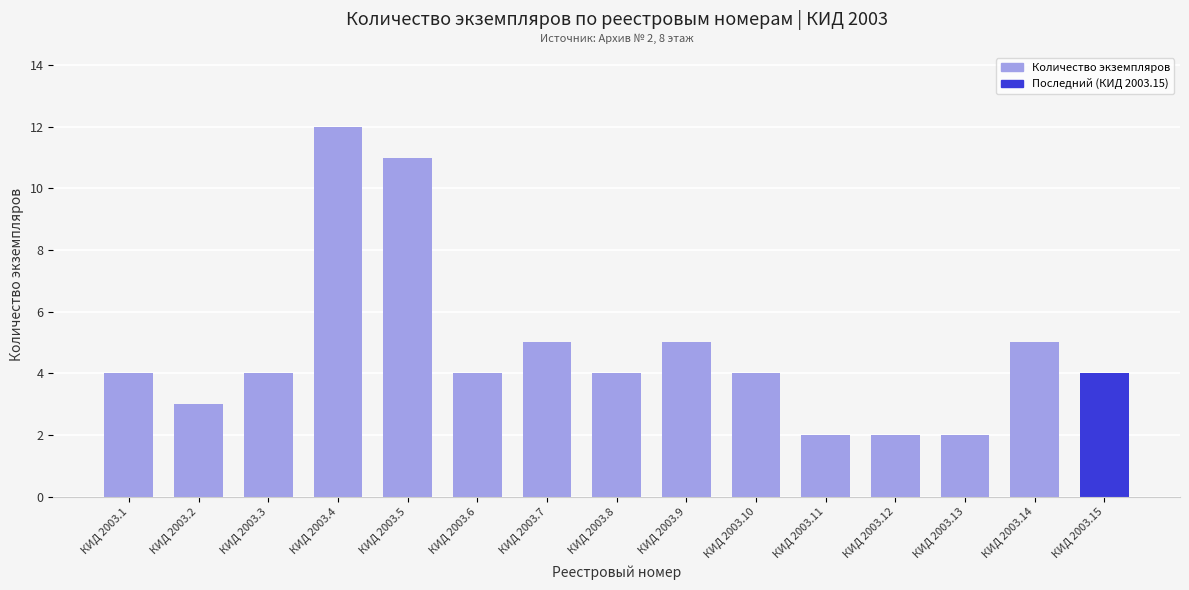

True or false: the data shows 18 at КИД 2003.4.

False